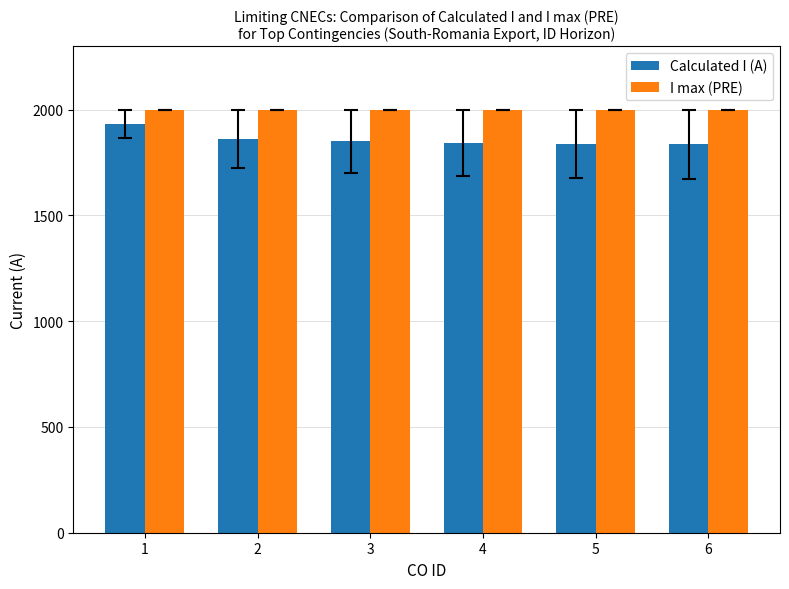

List the series in order of their overall mean, lowest first.

Calculated I (A), I max (PRE)